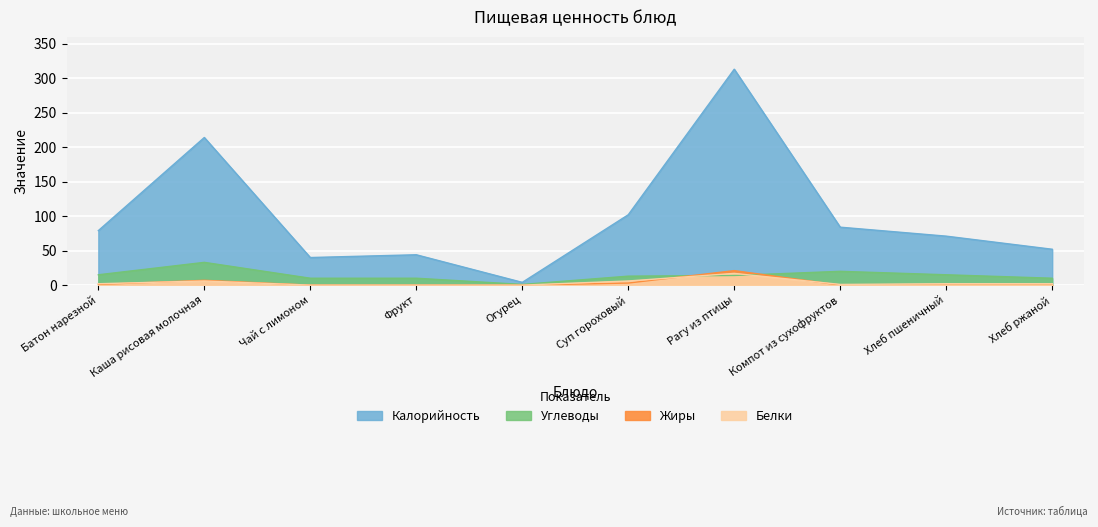

Which category has the highest value in the Калорийность series?

Рагу из птицы